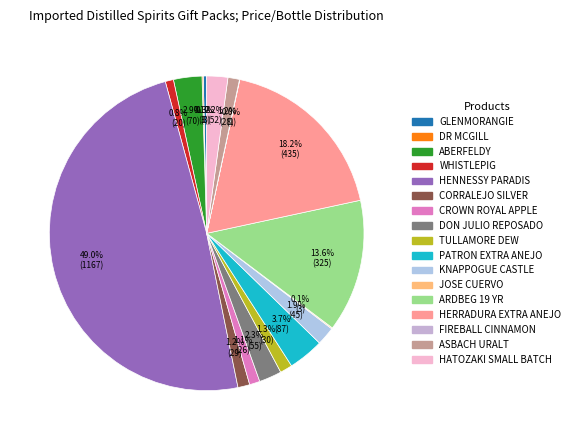

How many segments does this pie chart have?

17